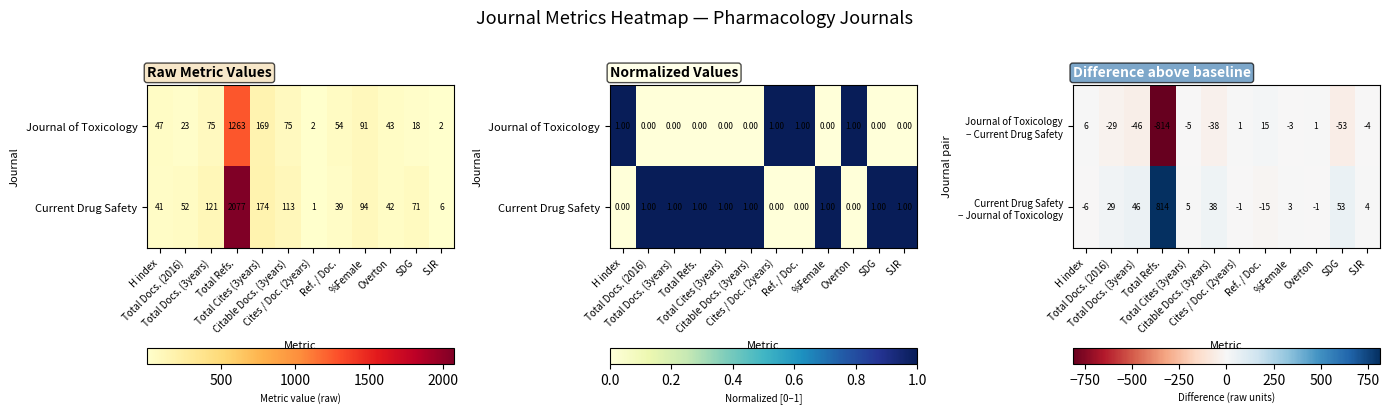

Is it true that Journal of Toxicology − Current Drug Safety equals -46 at Total Docs. (3years)?

True